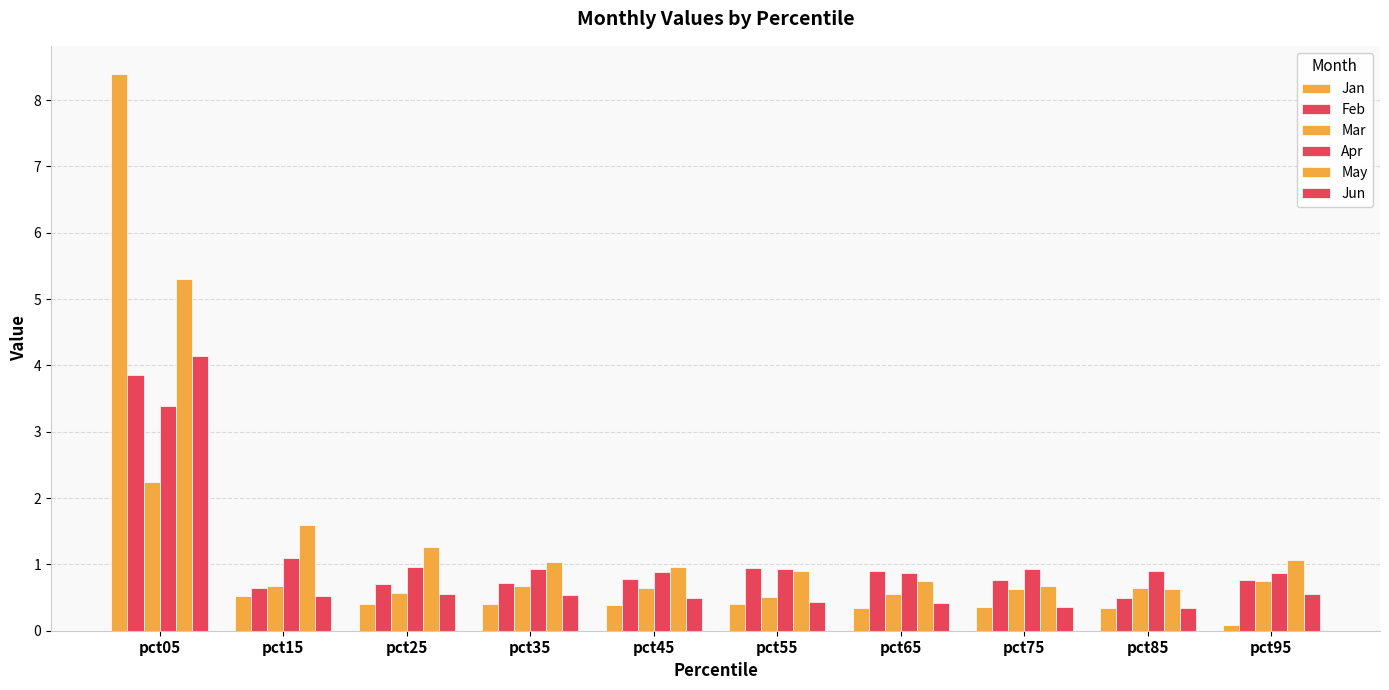

Is the value of Jun at pct25 greater than the value of Jan at pct45?

Yes